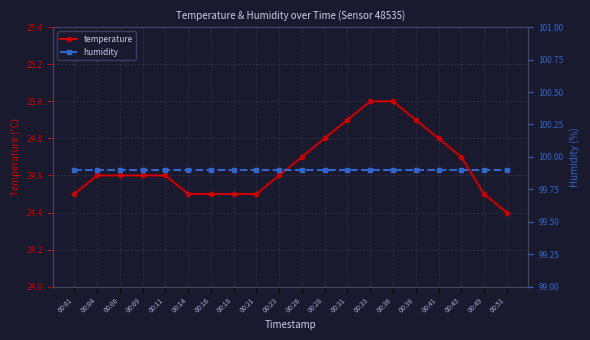

Is the value of temperature at 00:36 greater than the value of humidity at 00:49?

No